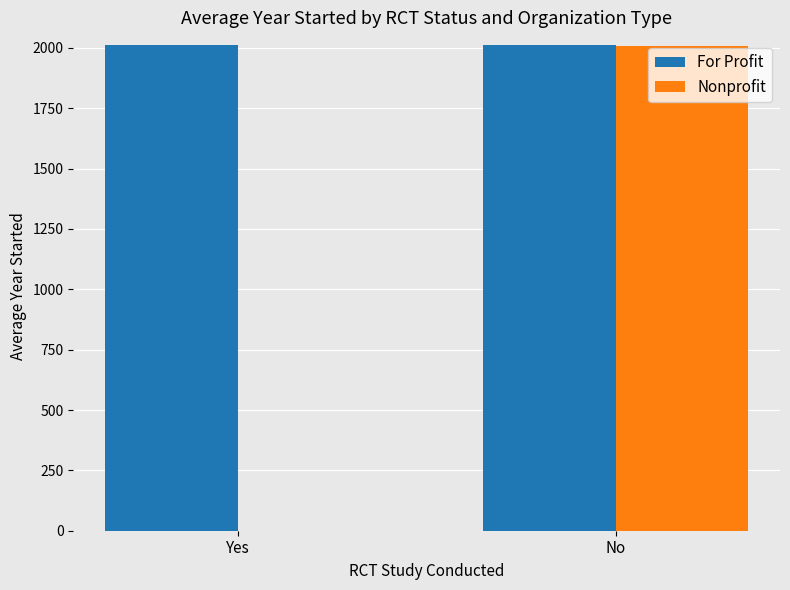

Read the Nonprofit value at No.

2006.0